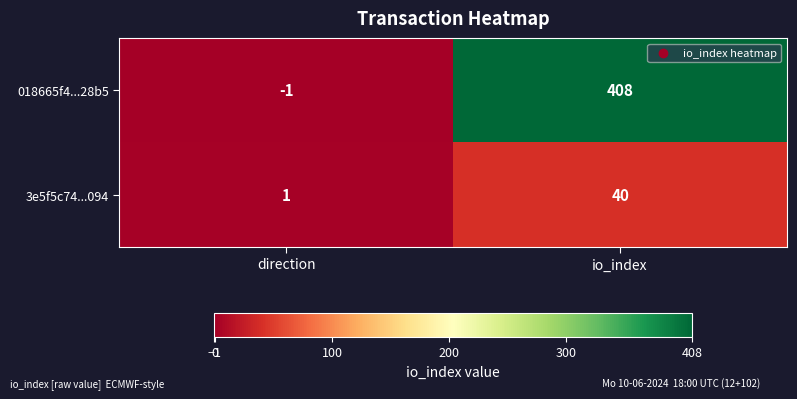

Rank the series at direction from highest to lowest value.

3e5f5c74...094, 018665f4...28b5